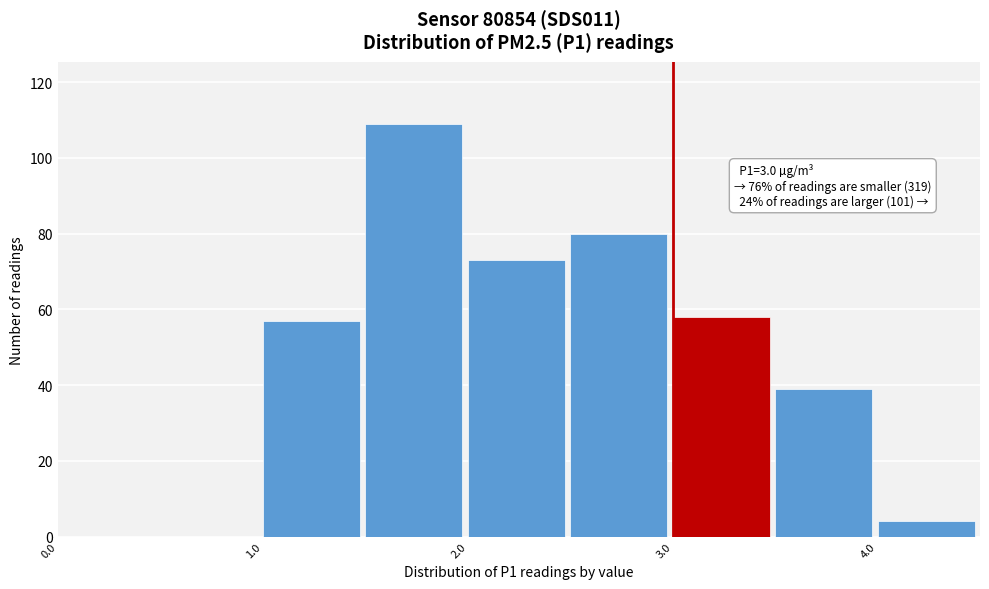

Which range on the x-axis has the tallest bar?

1.5 to 2.0